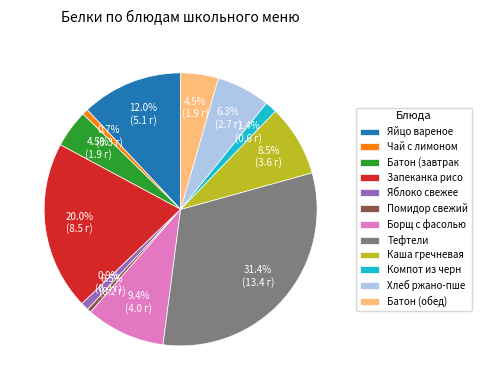

Does Тефтели represent more than half of the total?

No